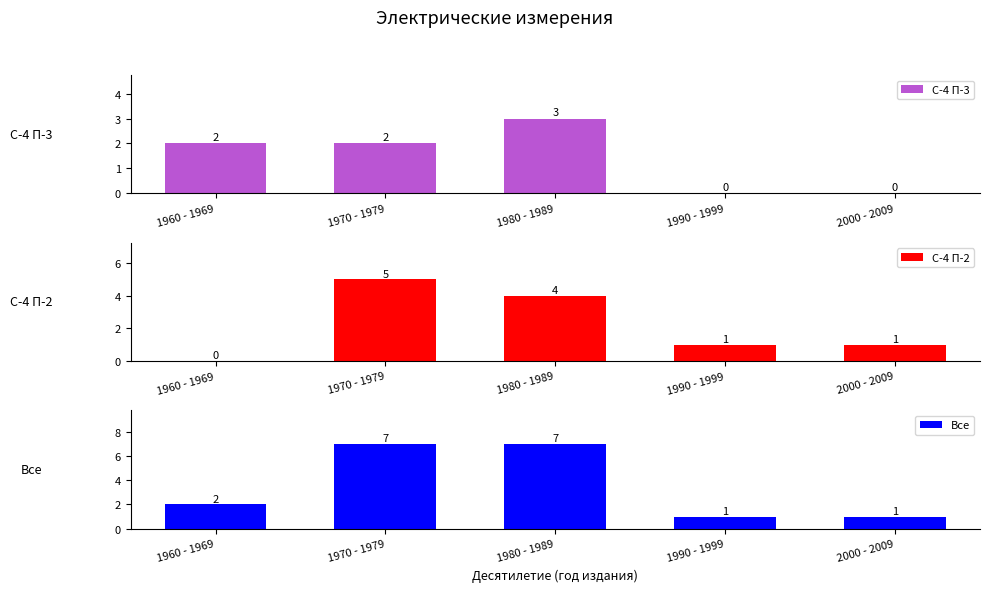

What are all the series names shown in the legend?

С-4 П-3, С-4 П-2, Все